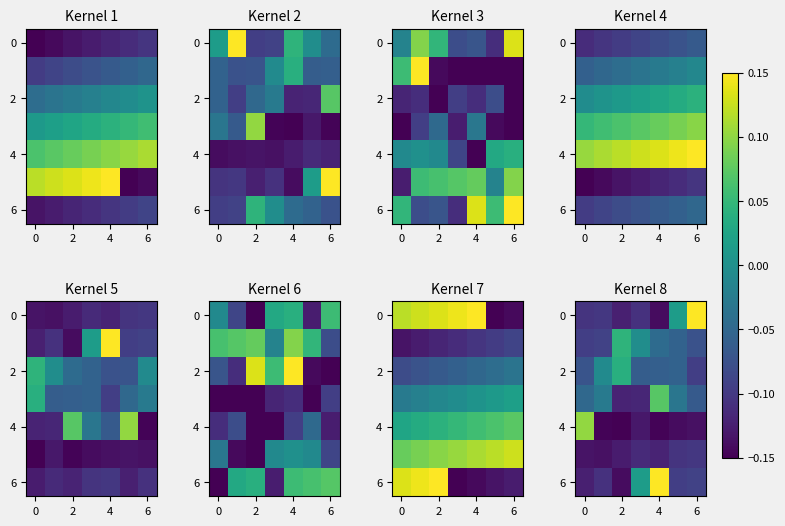

What is the sum of all 6 values?

-0.4